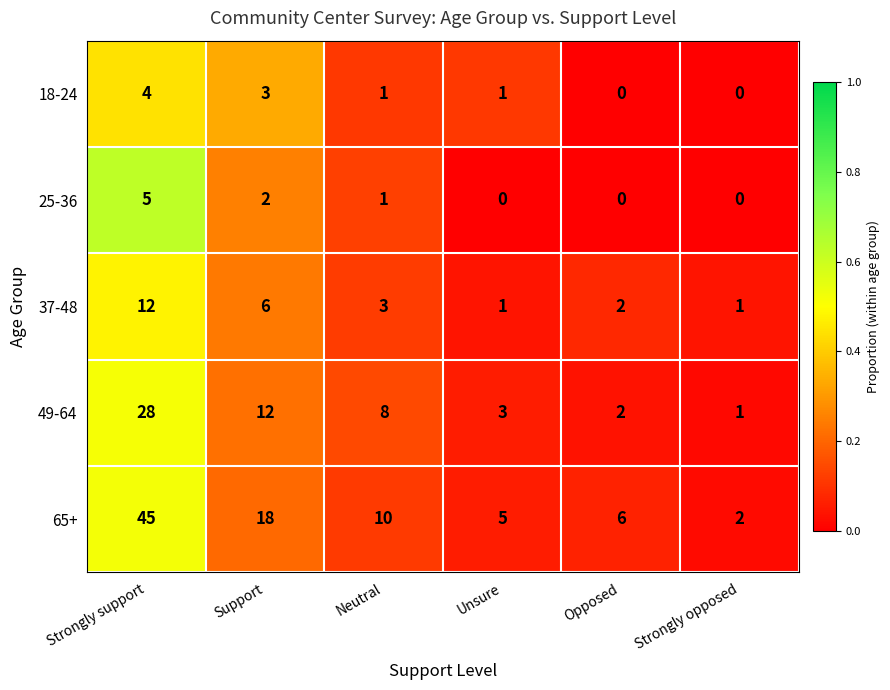

Which category has the highest value across all series?

Strongly support